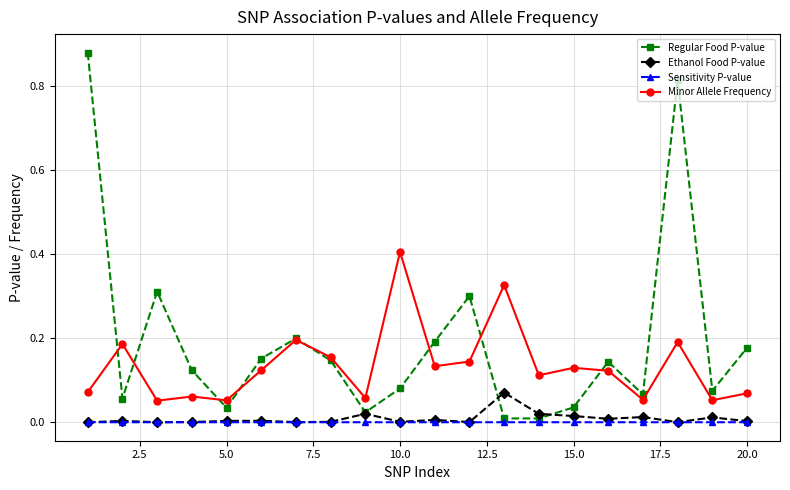

True or false: Minor Allele Frequency and Ethanol Food P-value cross at least once.

False